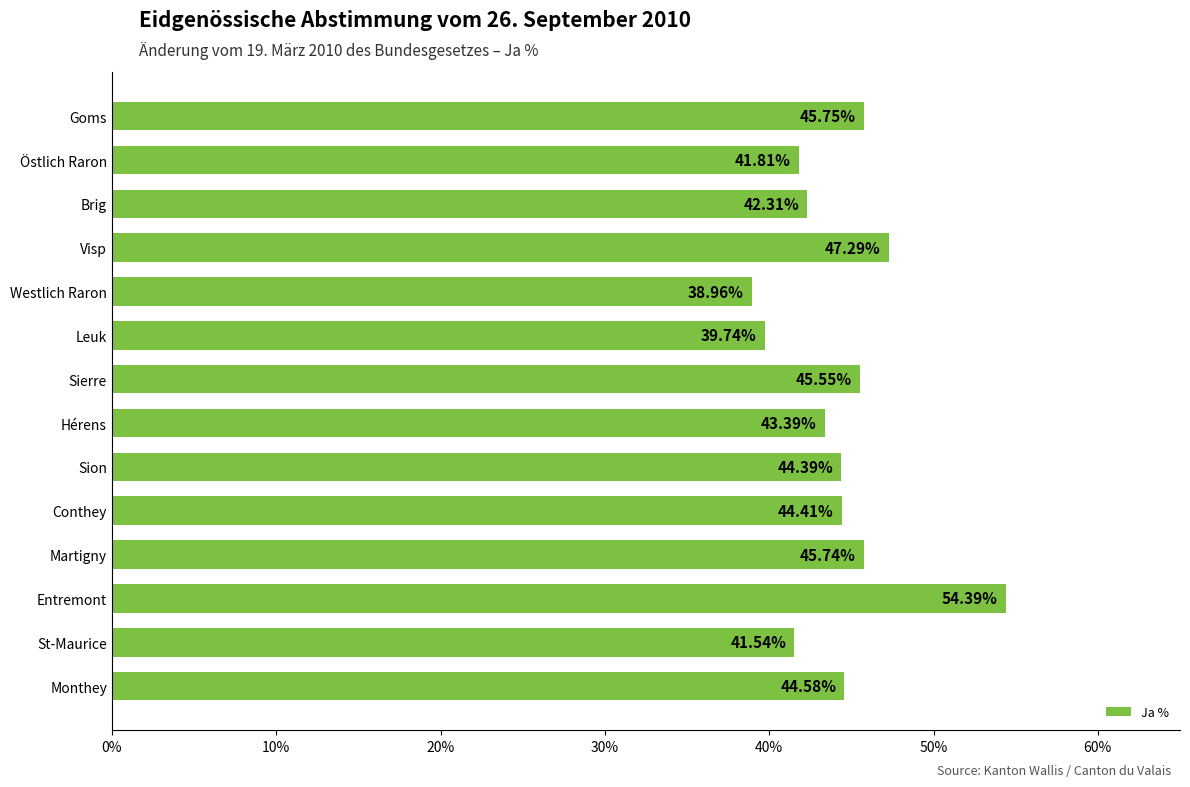

List the labels in order of value, smallest first.

Westlich Raron, Leuk, St-Maurice, Östlich Raron, Brig, Hérens, Sion, Conthey, Monthey, Sierre, Martigny, Goms, Visp, Entremont